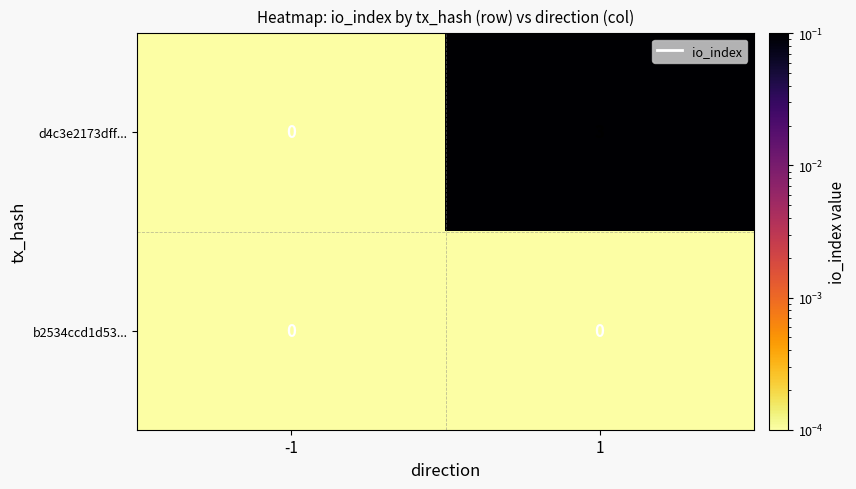

What is the sum of all d4c3e2173dff... values?

3